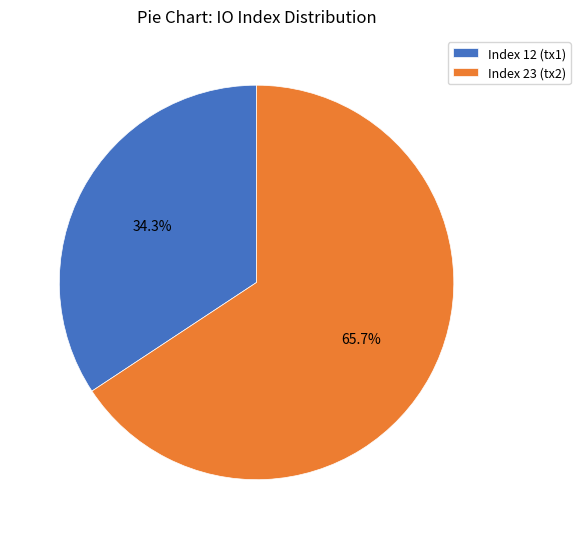

How many segments does this pie chart have?

2